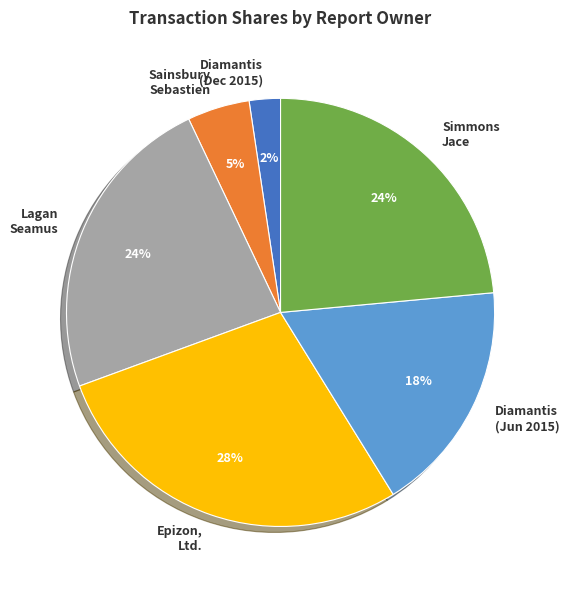

To the nearest percent, what portion does Simmons Jace represent?

24%